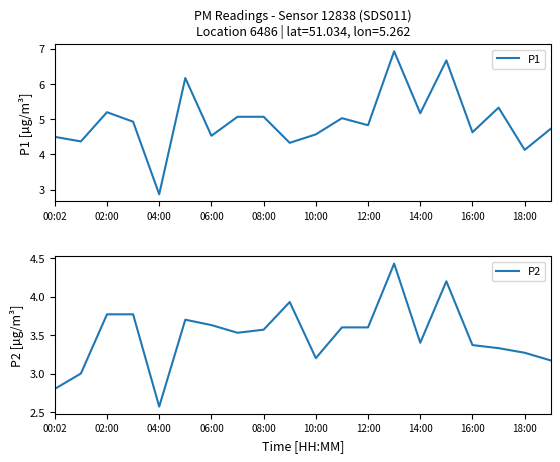

What are all the series names shown in the legend?

P1, P2